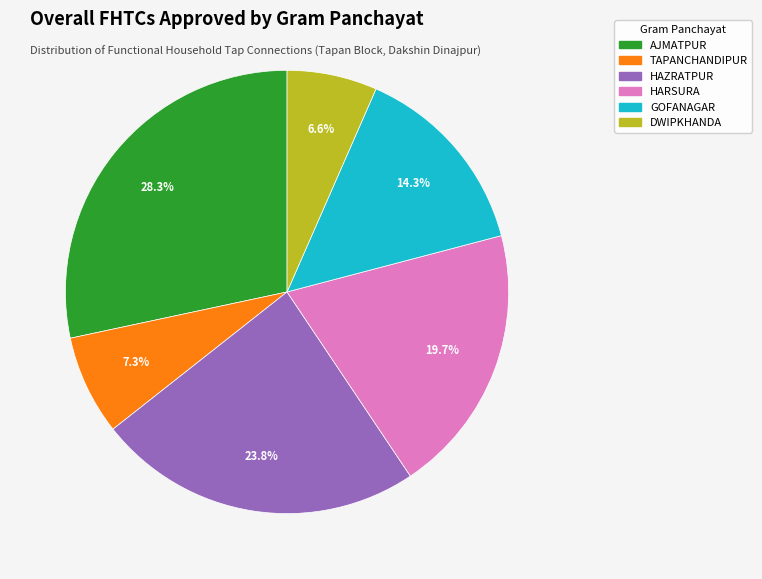

Is there a majority slice in this chart?

No